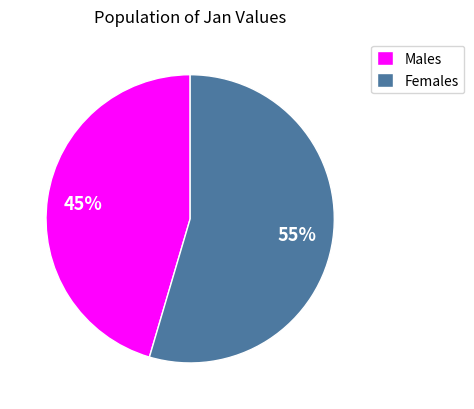

Combined, do Females and Males account for over 50%?

Yes